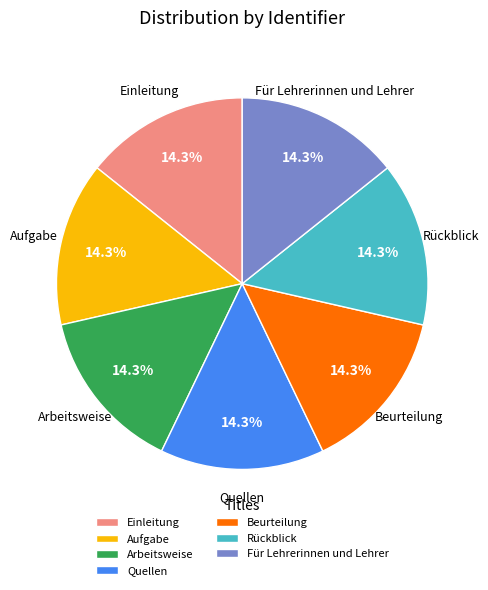

What is the ratio of the value at Aufgabe to the value at Rückblick?

1.0